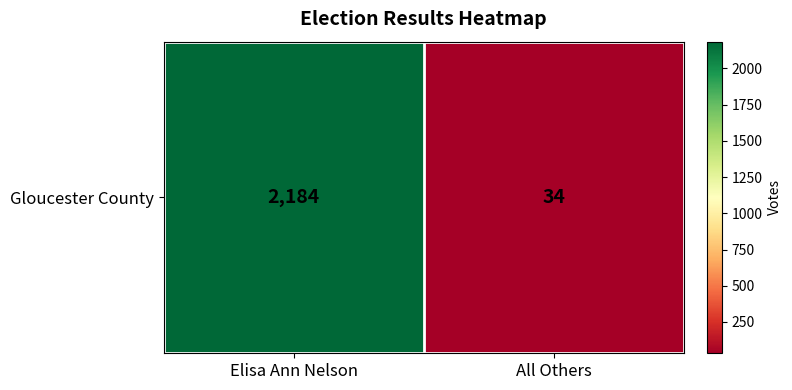

Rank the categories by value from lowest to highest.

All Others, Elisa Ann Nelson